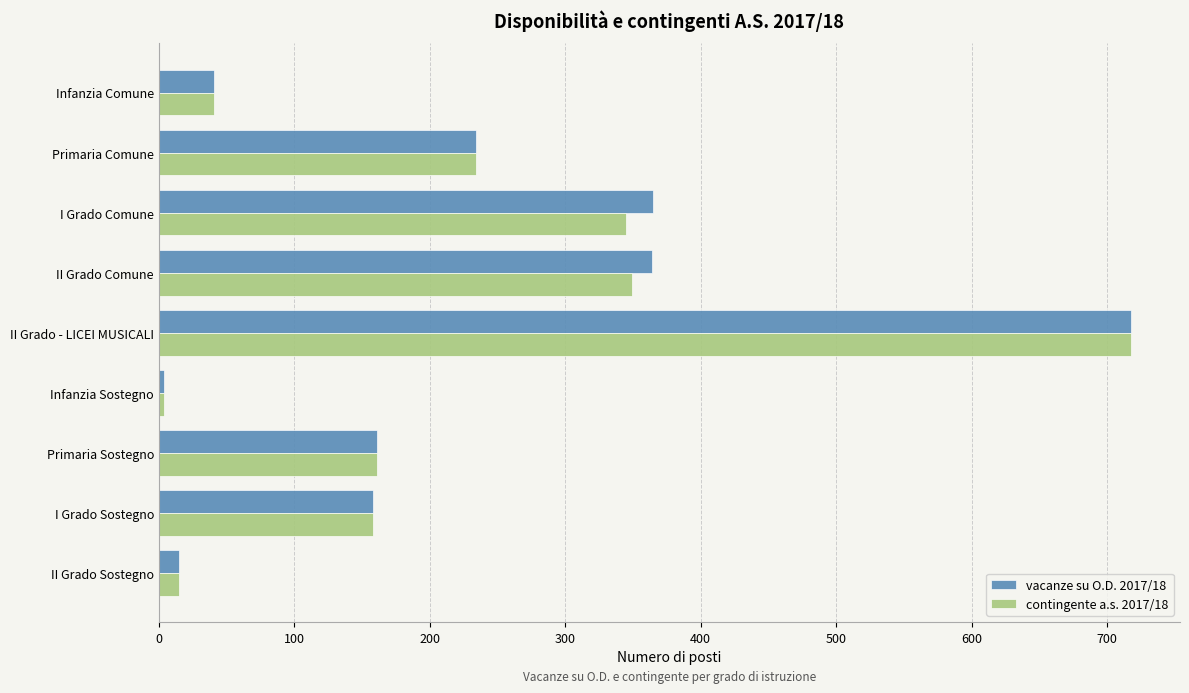

What is the total value across all series at Primaria Sostegno?

322